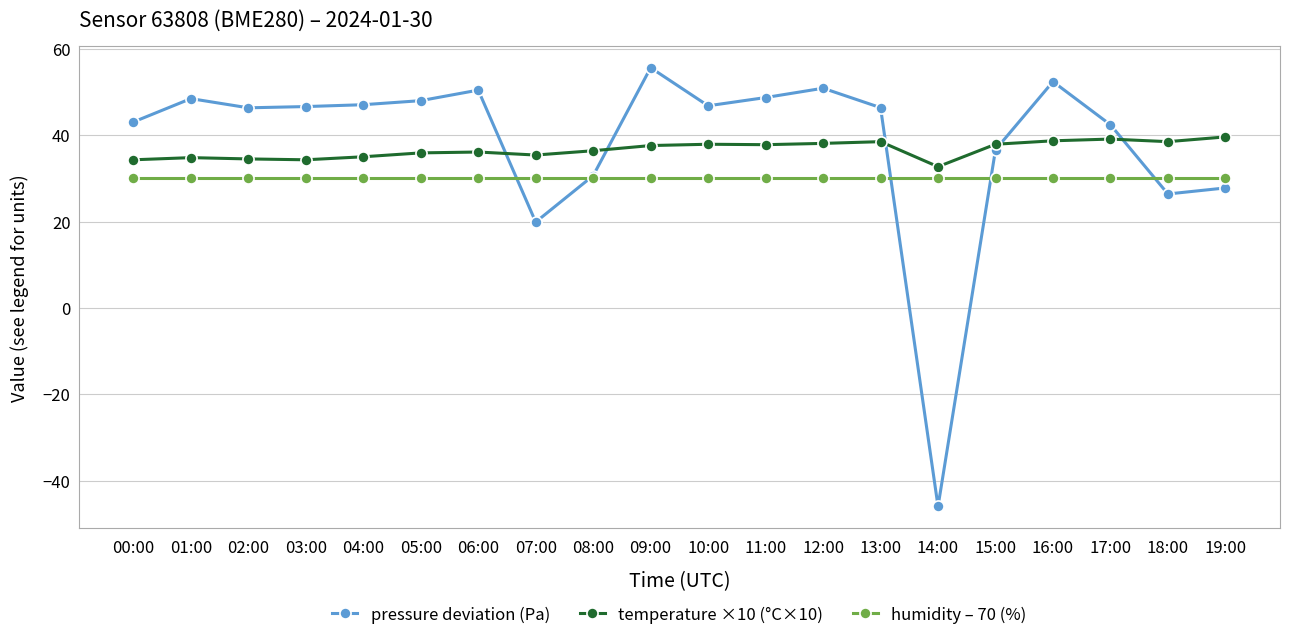

What is the sum of the humidity – 70 (%) values at 03:00 and 15:00?

60.0